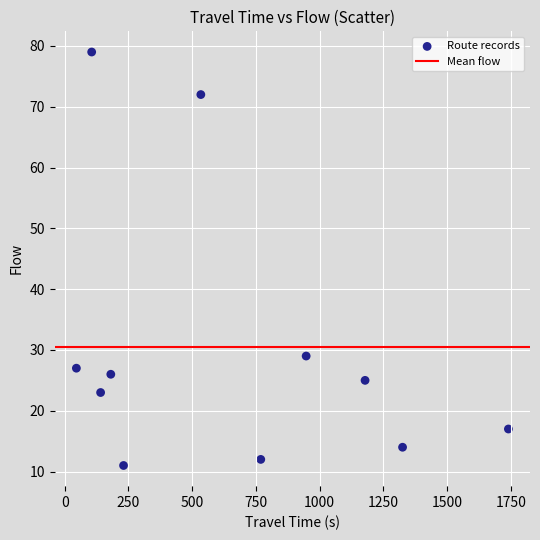

What Y value in the scatter plot is closest to 45?

29